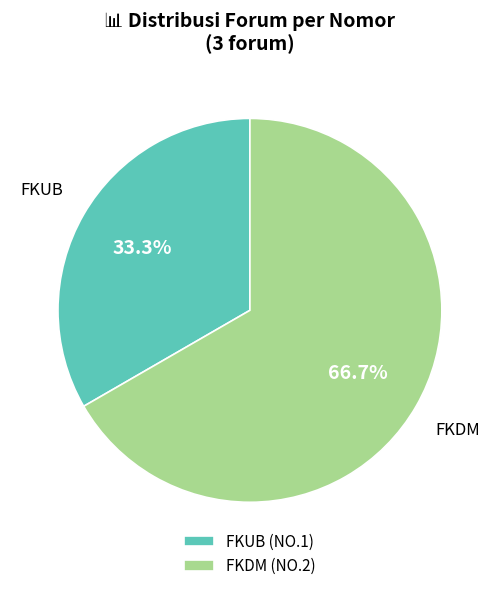

Approximately how many times larger is the value at FKUB compared to FKDM?

0.5